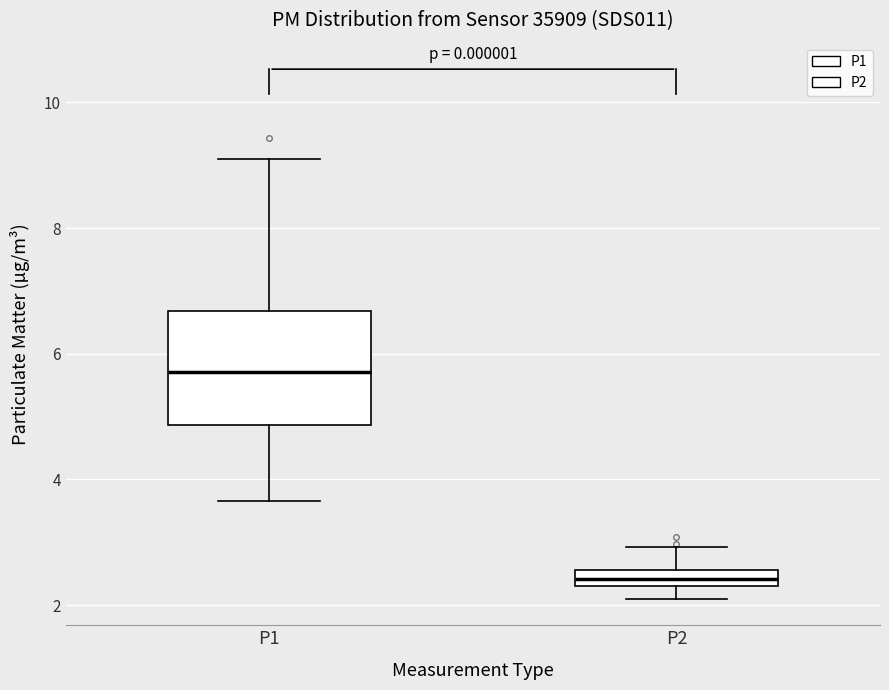

Which box is the tallest, from its lower edge to its upper edge?

P1